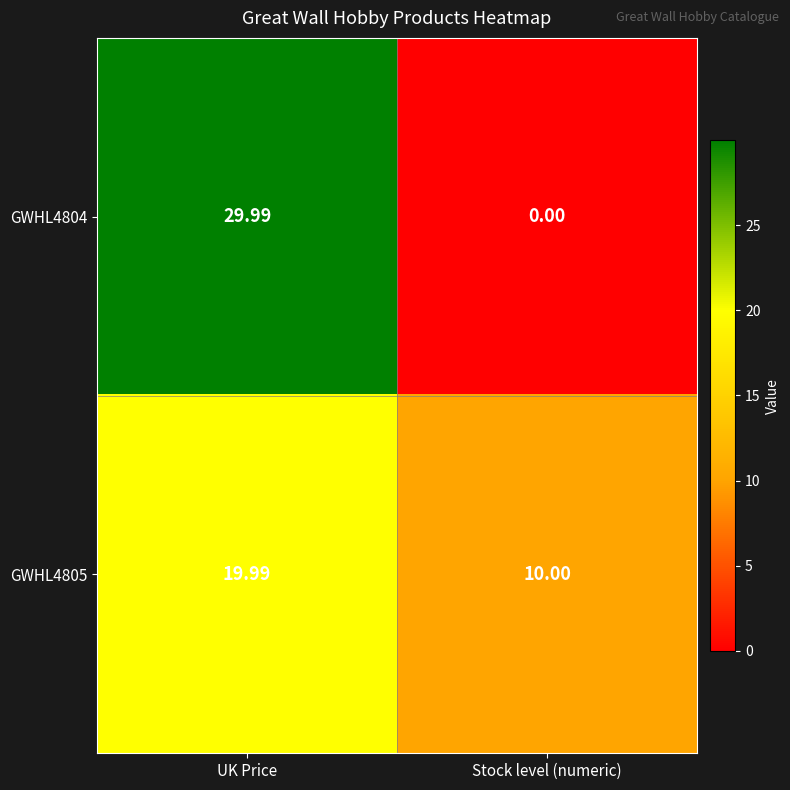

Which category has the lowest value across all series?

Stock level (numeric)